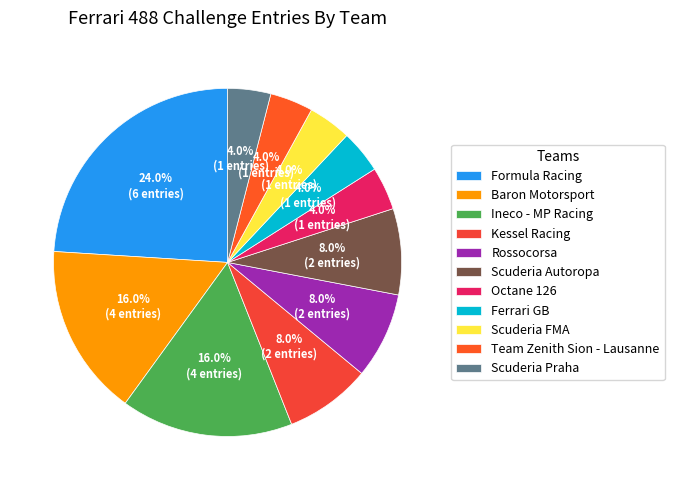

What is the ratio of the value at Scuderia Praha to the value at Formula Racing?

0.2